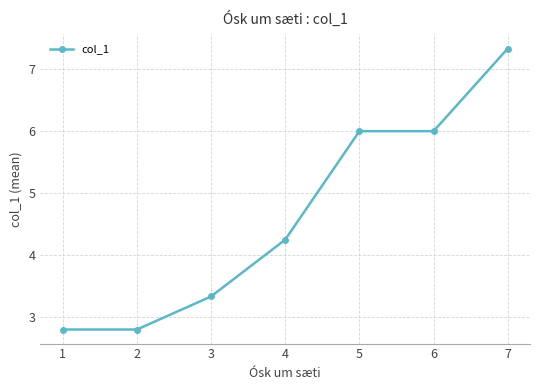

What is the change in value from 5 to 7?

+1.3